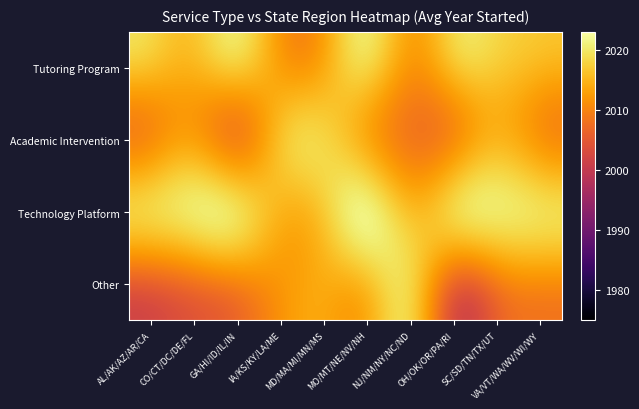

Rank the series by their average value, from highest to lowest.

Technology Platform, Tutoring Program, Academic Intervention, Other